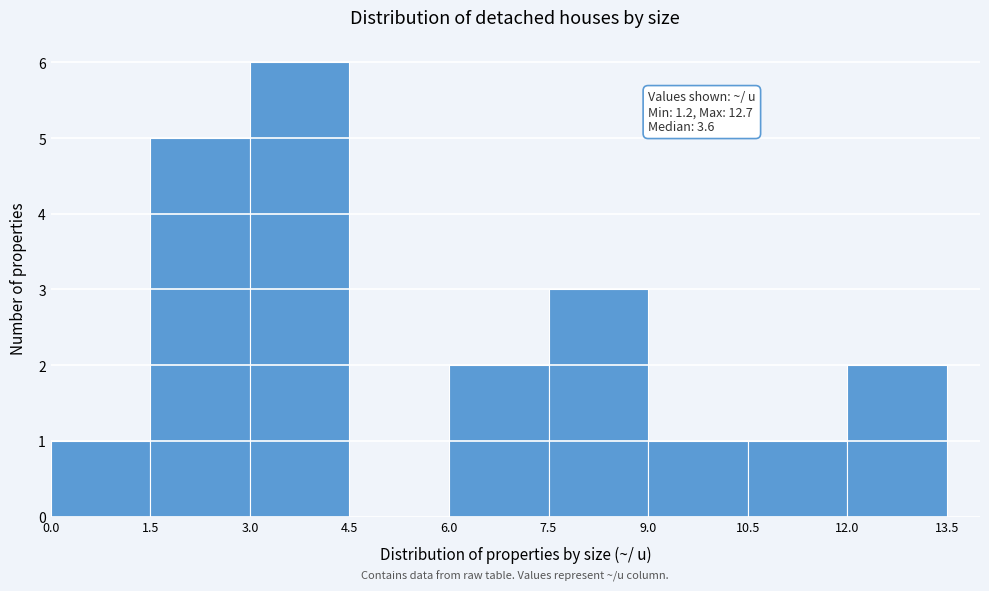

Which range on the x-axis has the tallest bar?

3.0 to 4.5